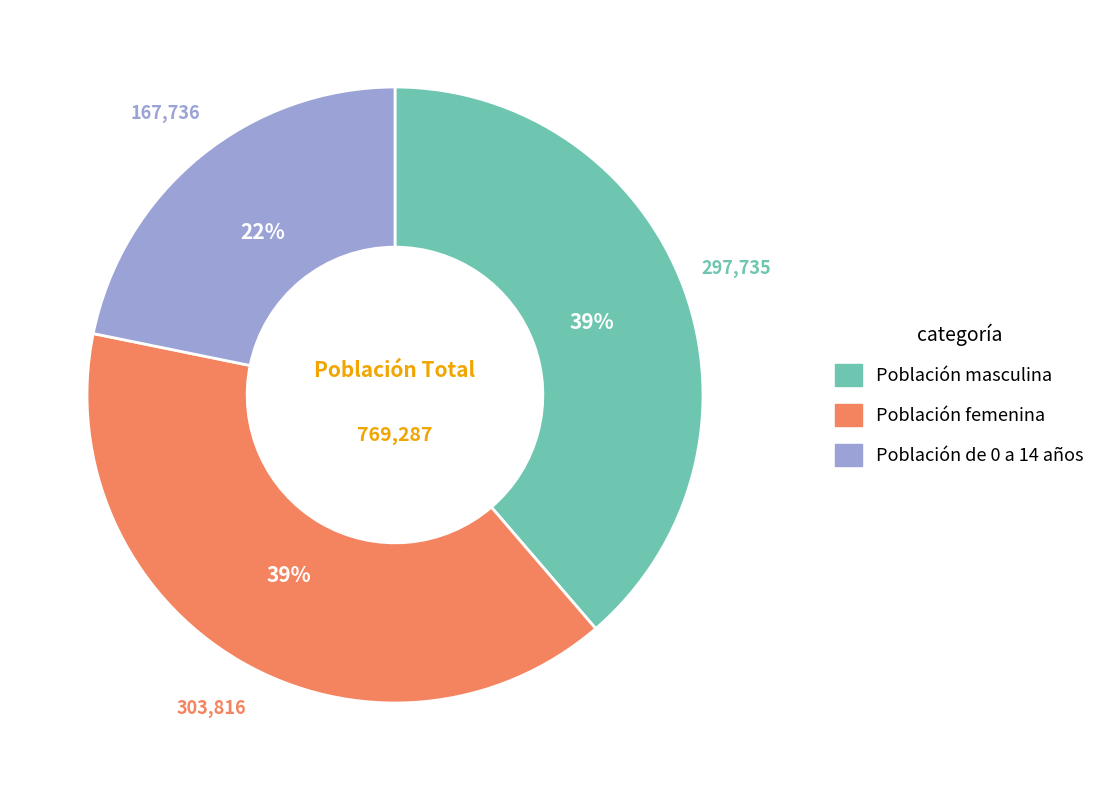

How many segments does this pie chart have?

3